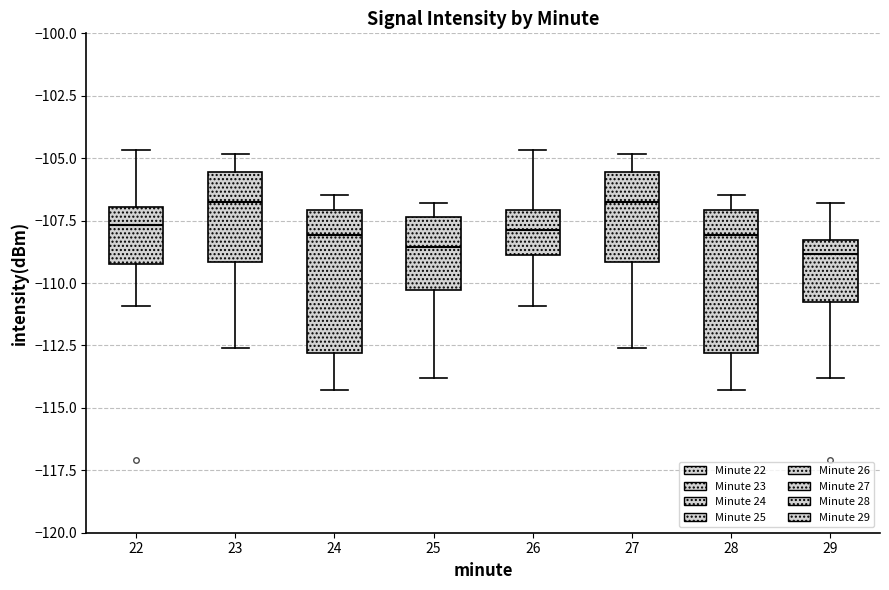

Reading left to right, read every box against the y-axis: the position of its median line, the range the box covers, and the ends of its whiskers. The values are not printed on the chart, so give them approximately, as read against the axis.

22: median -107.5, box -109.5 to -107.0, whiskers -111.0 to -104.5
23: median -106.5, box -109.0 to -105.5, whiskers -112.5 to -105.0
24: median -108.0, box -113.0 to -107.0, whiskers -114.5 to -106.5
25: median -108.5, box -110.5 to -107.5, whiskers -114.0 to -107.0
26: median -108.0, box -109.0 to -107.0, whiskers -111.0 to -104.5
27: median -106.5, box -109.0 to -105.5, whiskers -112.5 to -105.0
28: median -108.0, box -113.0 to -107.0, whiskers -114.5 to -106.5
29: median -109.0, box -111.0 to -108.5, whiskers -114.0 to -107.0